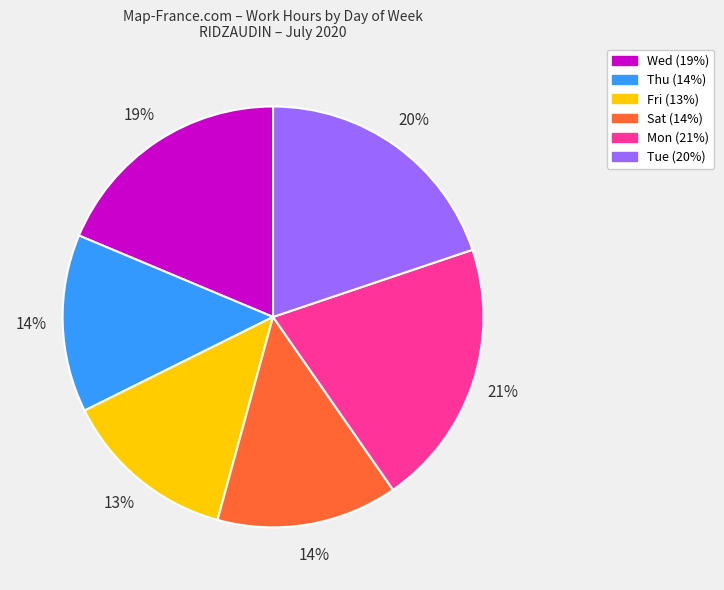

Does Thu account for over 50% of the chart?

No